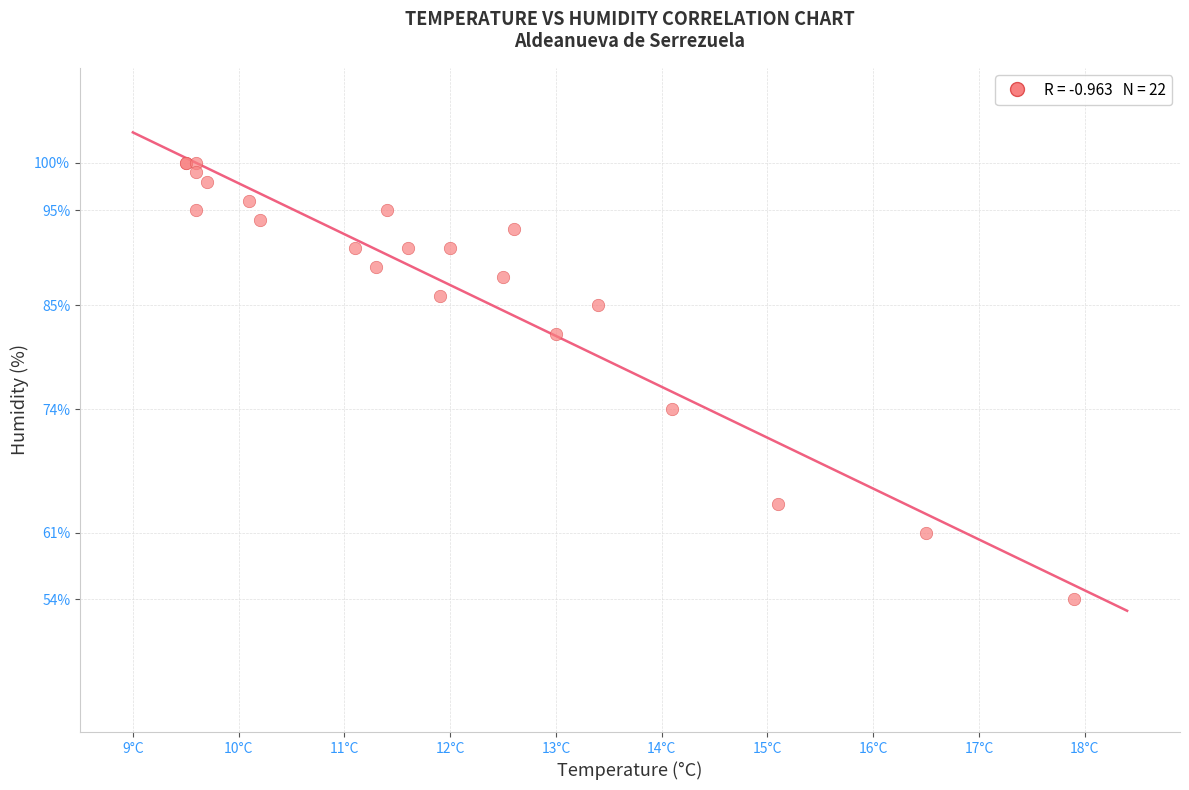

What Y value in the scatter plot is closest to 77?

74